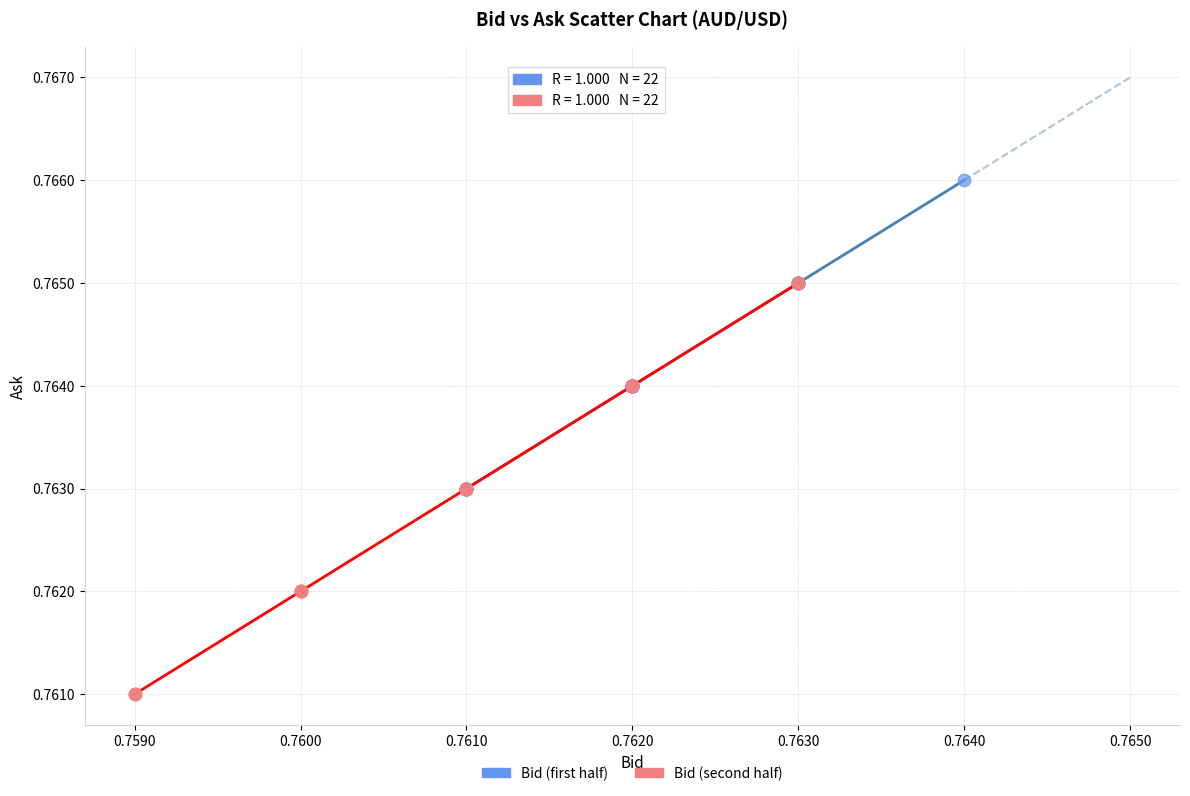

Which series has the widest spread of Y values?

Bid (second half)